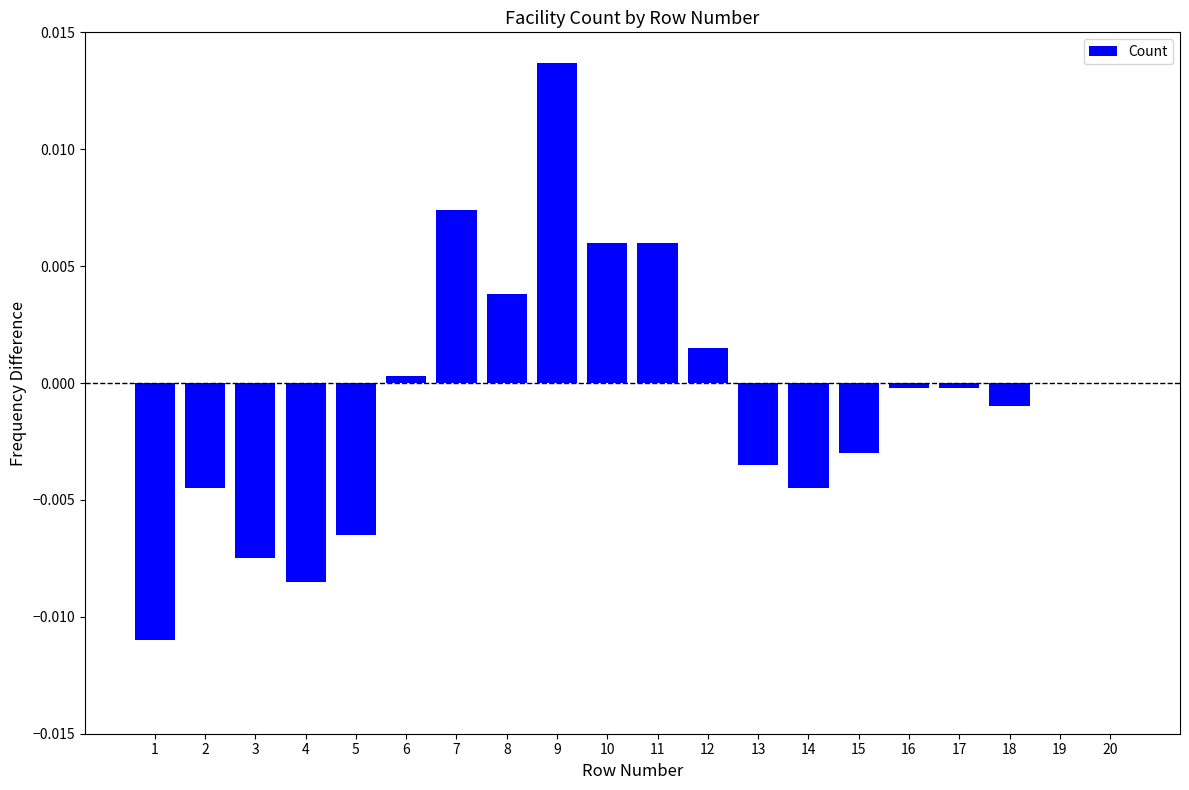

Between 13 and 10, which is larger?

10